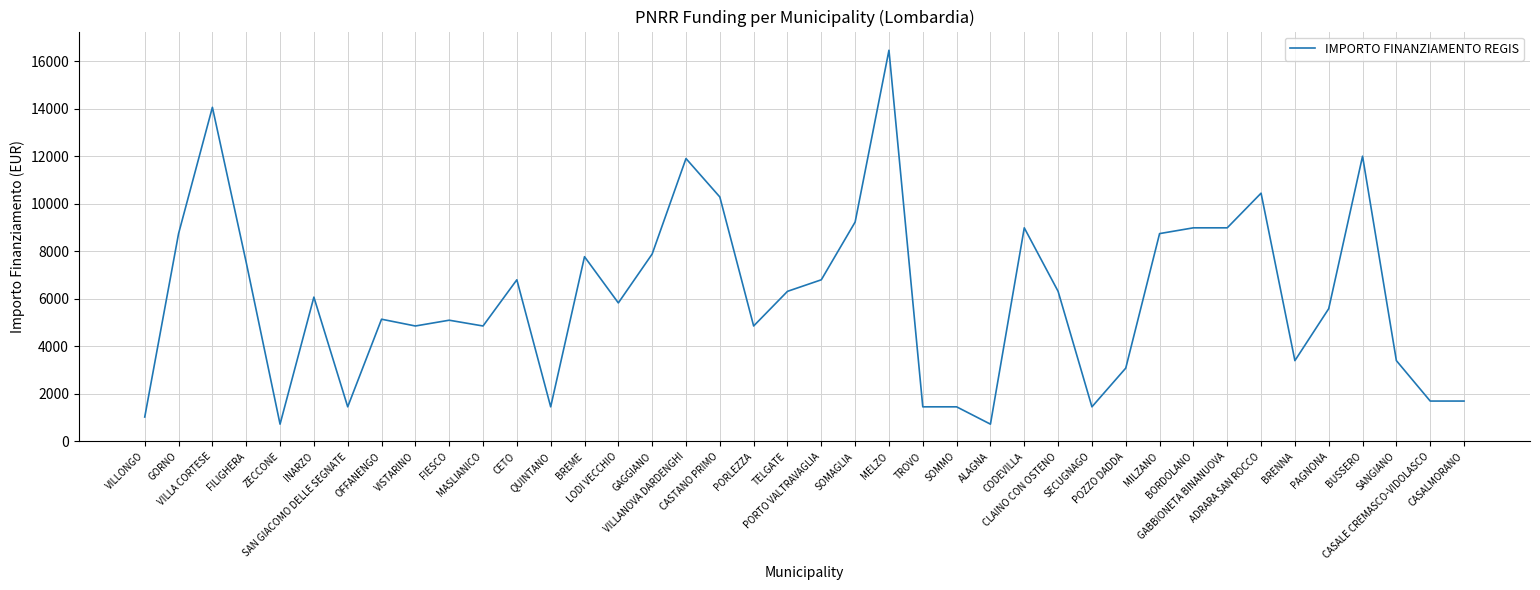

What is the approximate value at QUINTANO?

1458